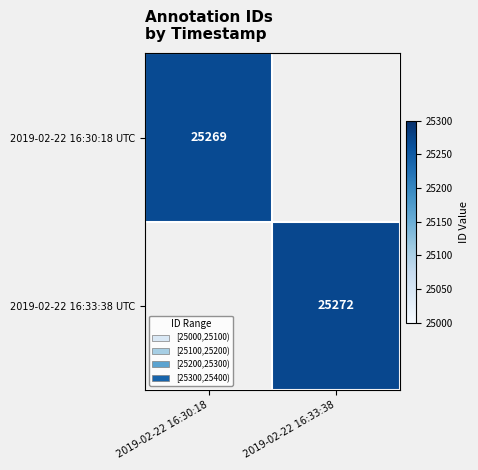

At how many categories does at least one series exceed 13845?

2